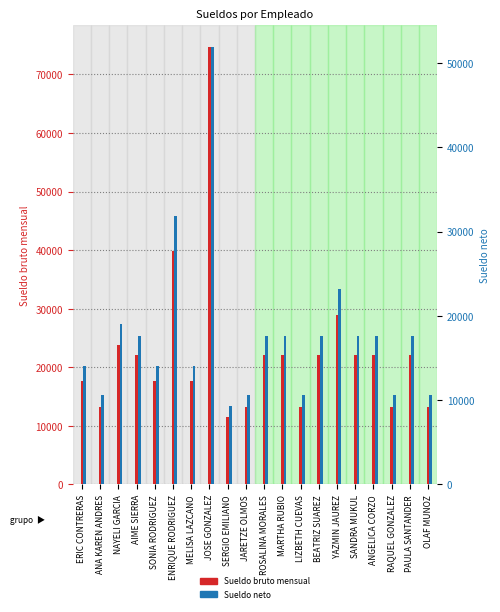

How many categories are shown in the chart?

20